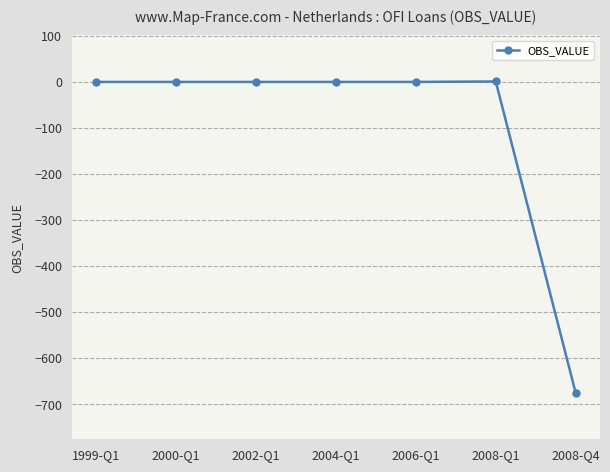

What is the difference between the second highest and minimum values?

676